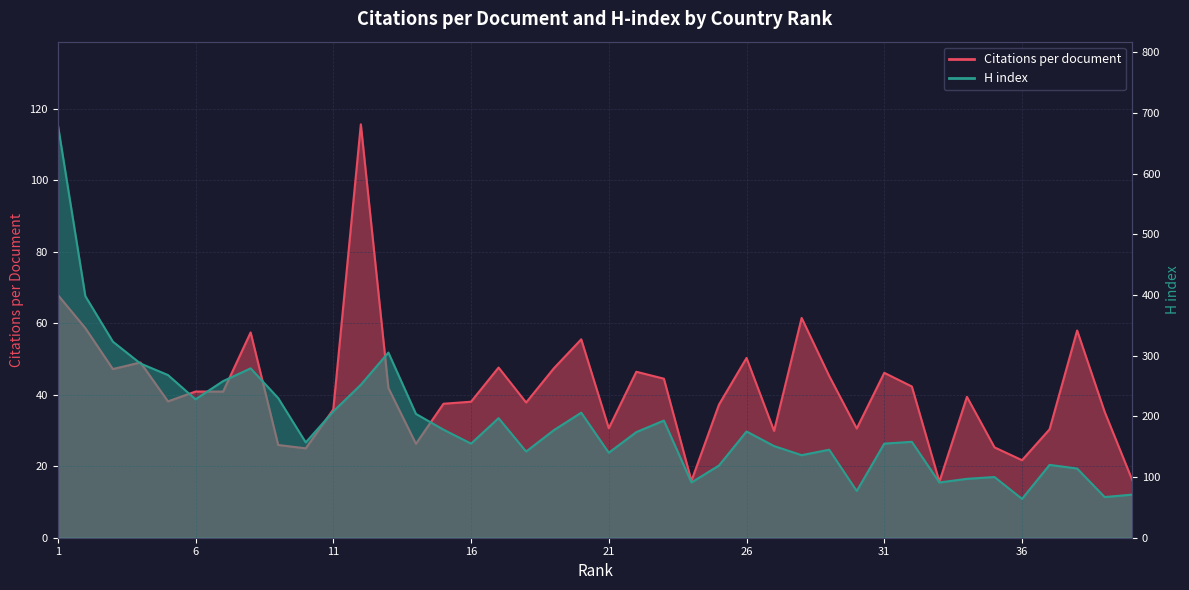

The value of Citations per document at 10 is 25.0. True or false?

True